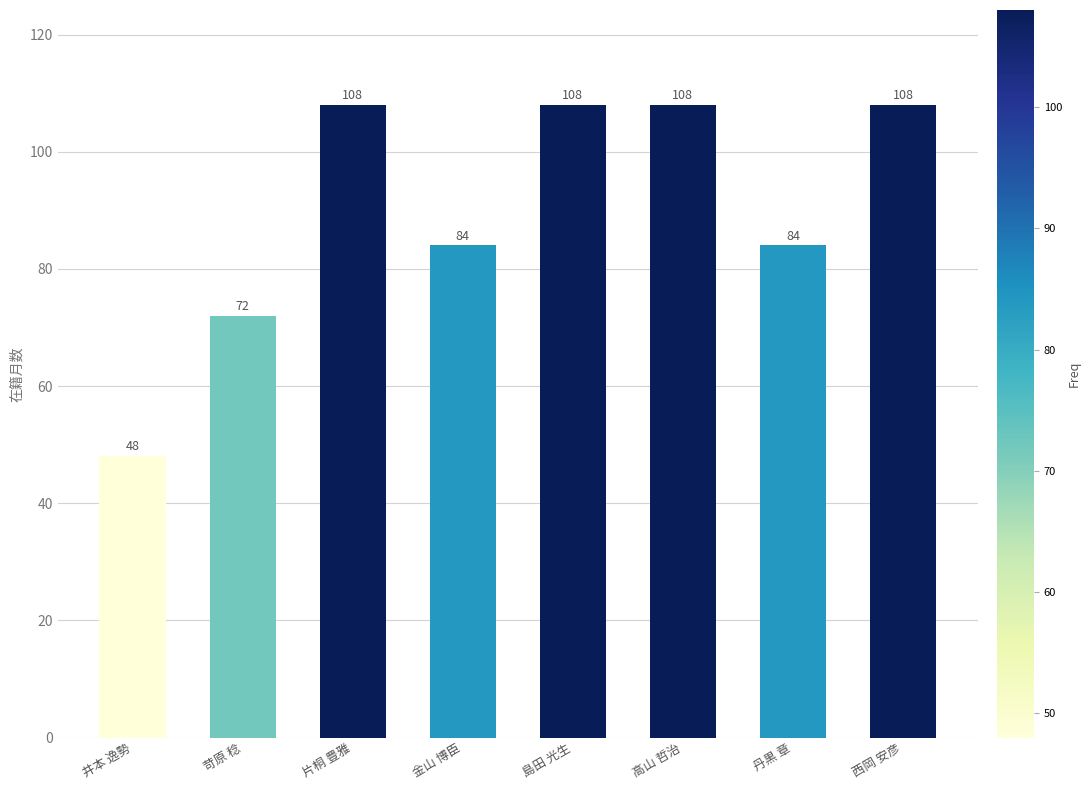

What value does the data have at 高山 哲治, to the nearest 10?

110